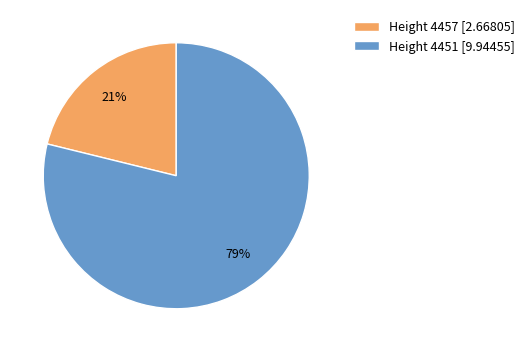

Rank the categories by value from highest to lowest.

Height 4451 [9.94455], Height 4457 [2.66805]